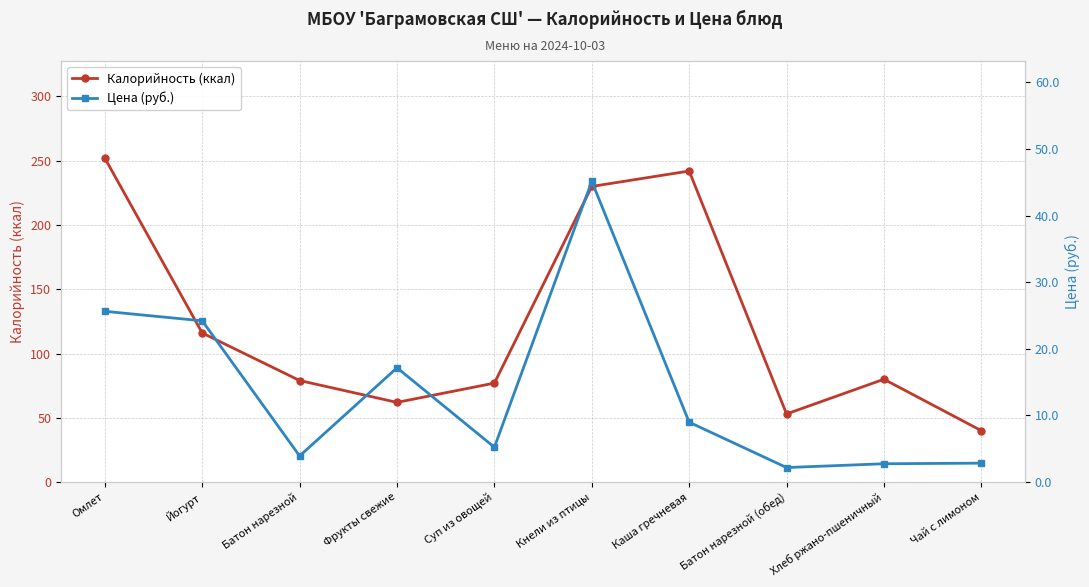

Count the number of data series in this chart.

2